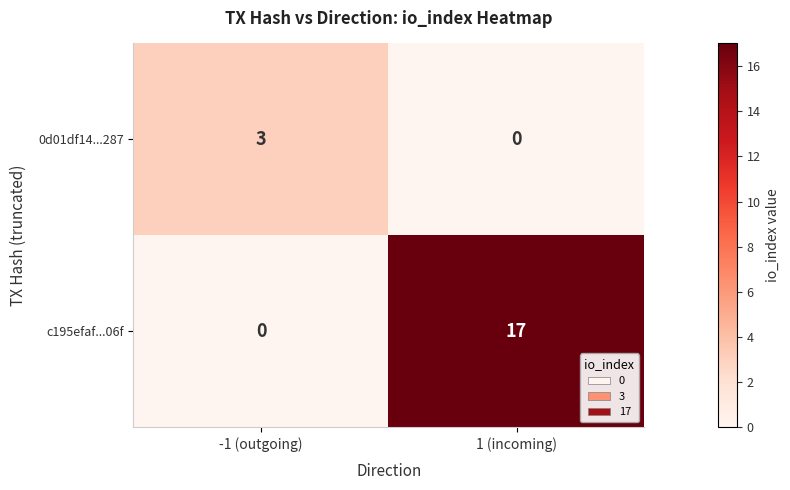

Read the 0d01df14...287 value at -1 (outgoing).

3